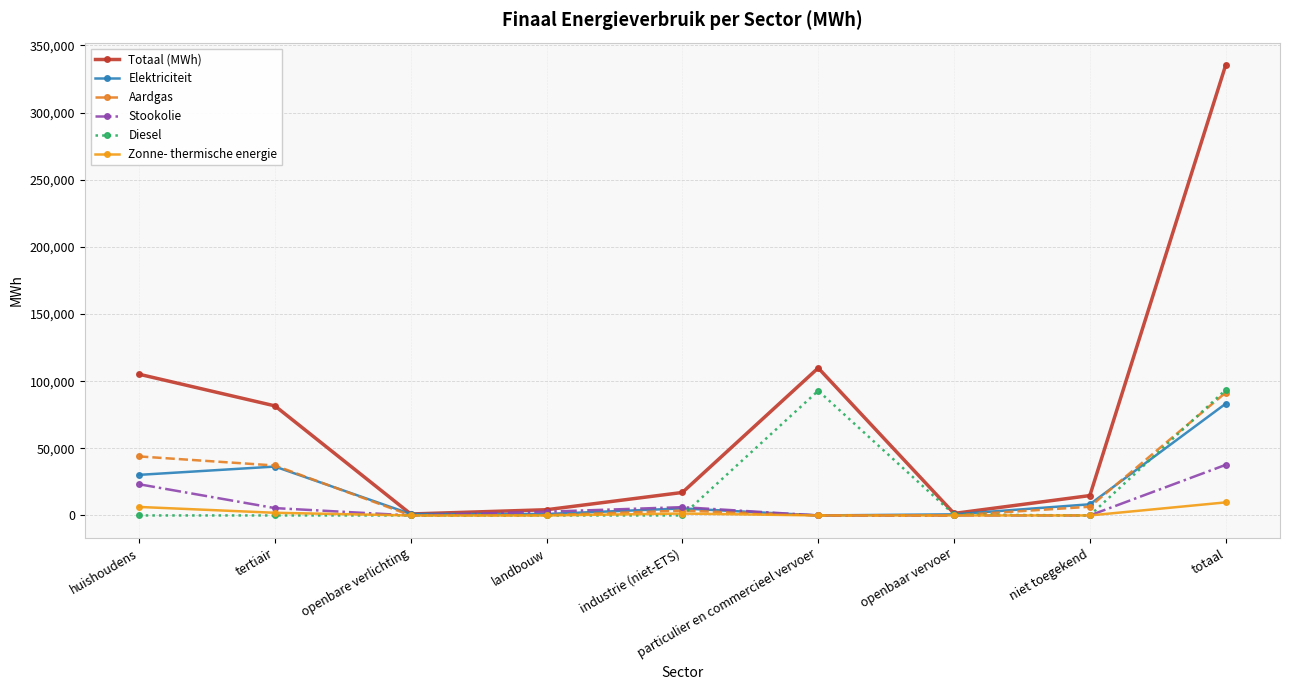

What is the value of the Aardgas point at the 4th from the left?

194.3